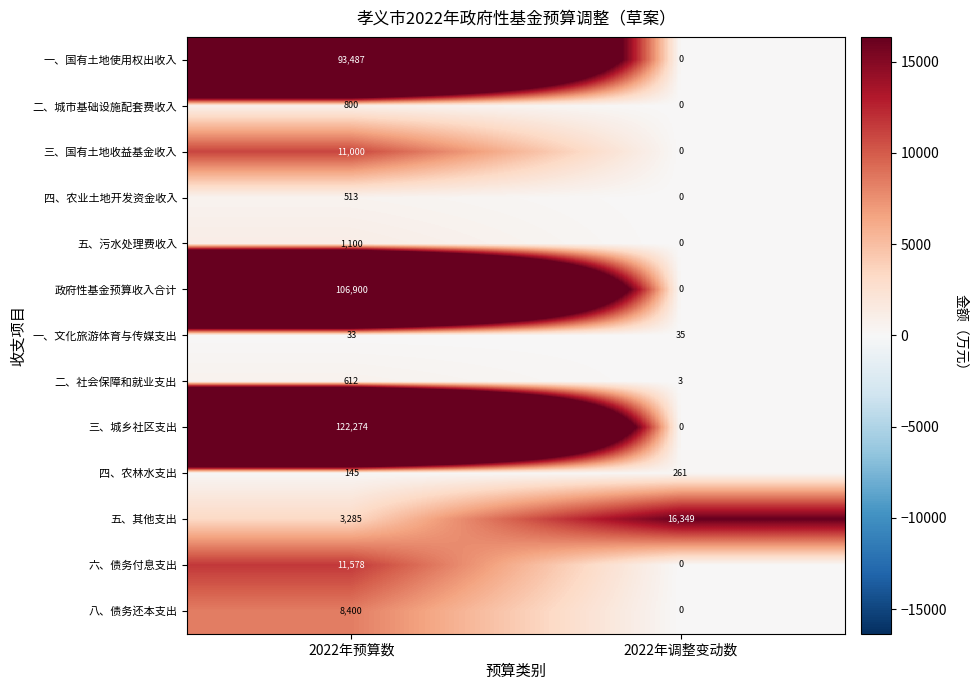

Which series has the largest total across all categories?

三、城乡社区支出